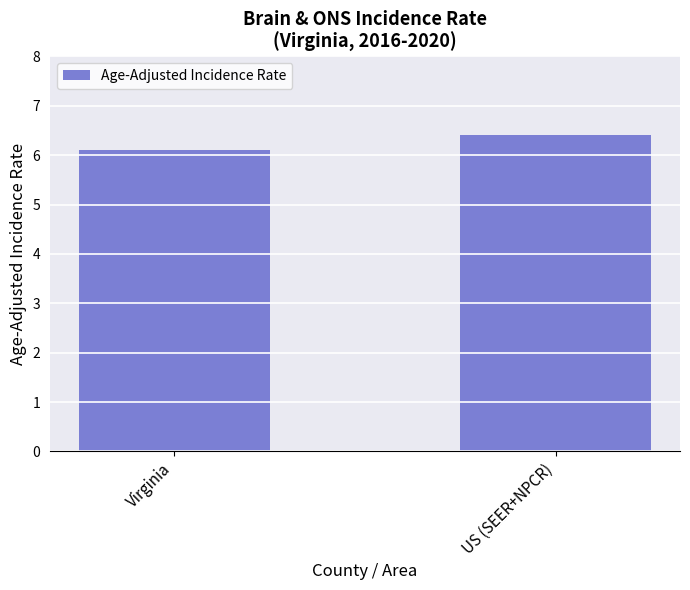

What is the sum of the values at Virginia and US (SEER+NPCR)?

12.5